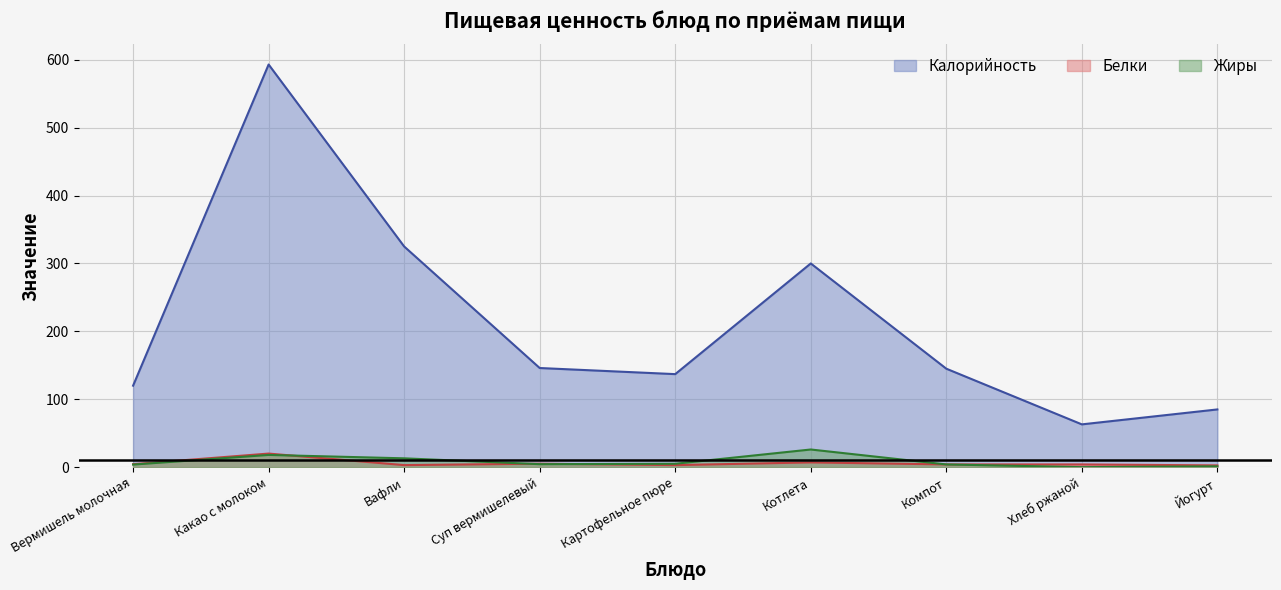

Reading left to right, list all the values displayed in this chart.

Калорийность: 120.0	593.0	325.0	146.0	137.0	300.0	145.0	63.0	85.0
Белки: 4.4	20.0	3.0	5.1	3.0	7.0	4.0	4.0	2.6
Жиры: 3.8	18.0	13.0	4.4	5.0	26.0	4.0	0.0	1.2